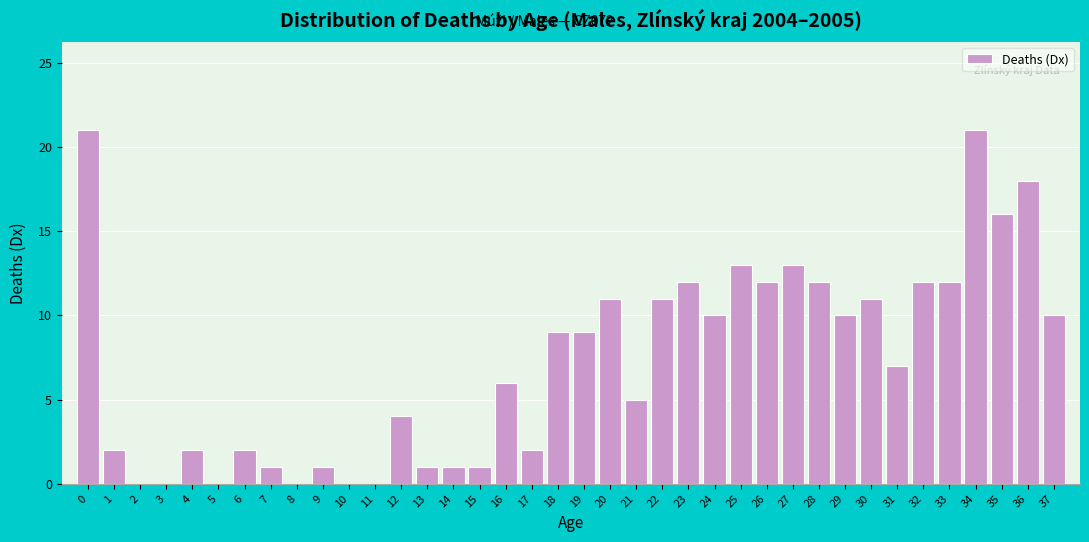

What is the maximum value shown in the chart?

21